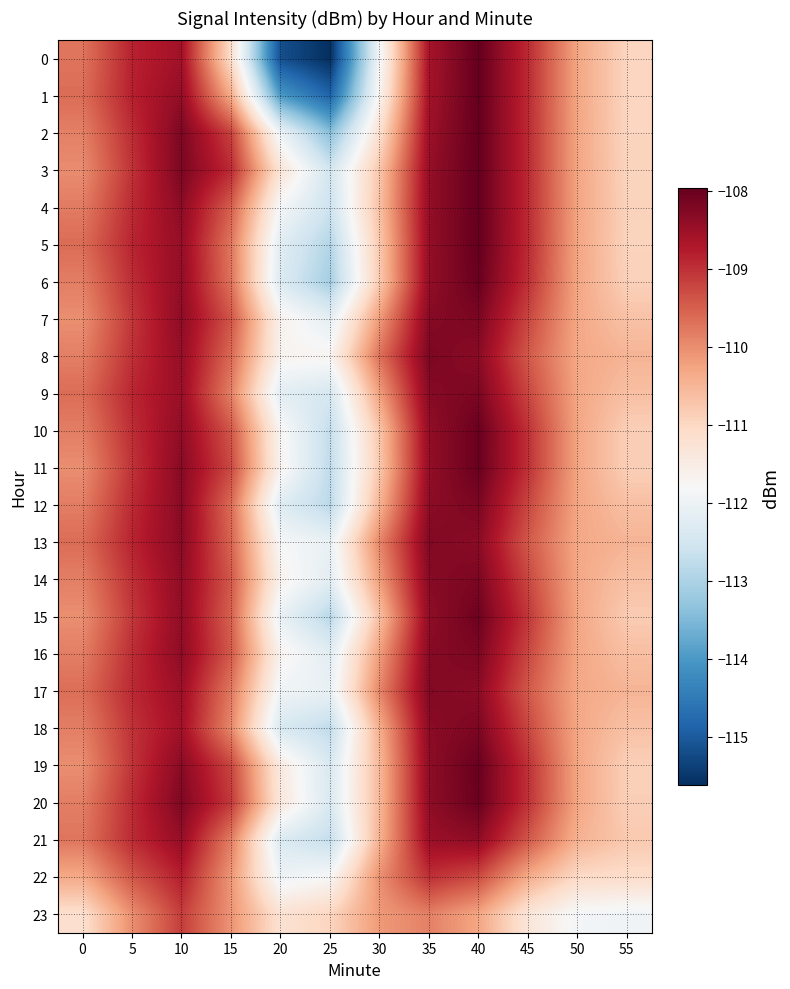

At 15, list the series in order from smallest to largest.

0, 1, 22, 23, 18, 9, 21, 17, 5, 6, 12, 8, 13, 15, 4, 16, 14, 10, 7, 11, 19, 2, 20, 3